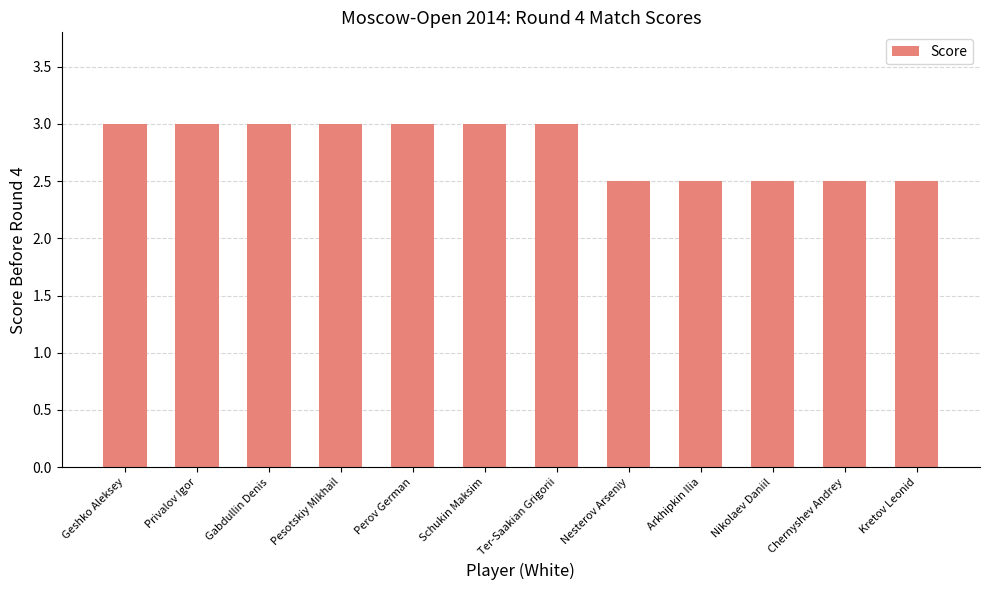

Reading right to left, what are all the values shown in this chart?

2.5	2.5	2.5	2.5	2.5	3.0	3.0	3.0	3.0	3.0	3.0	3.0